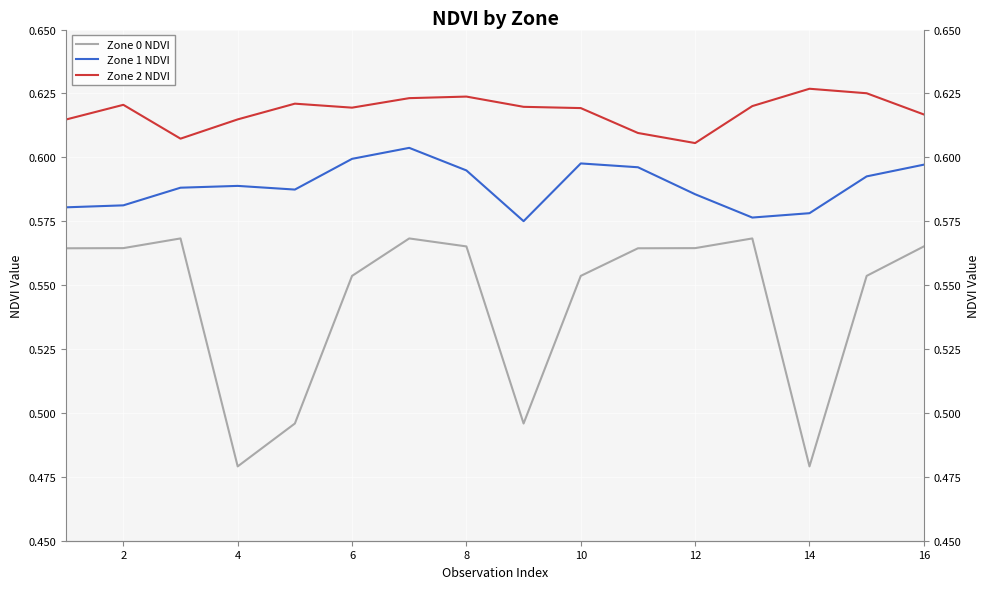

True or false: Zone 0 NDVI and Zone 2 NDVI cross at least once.

False